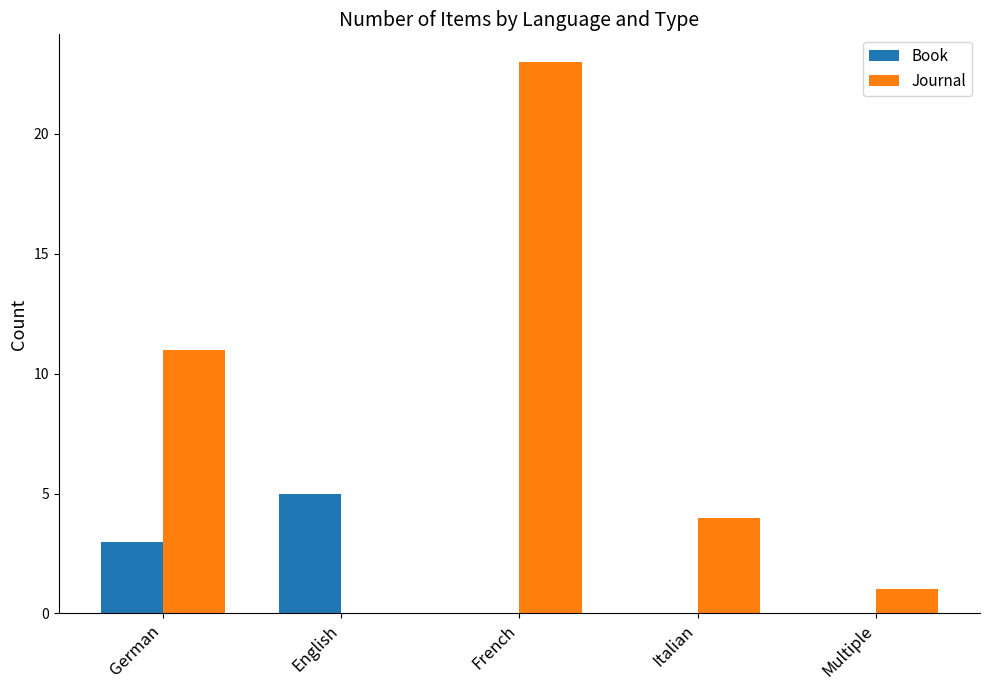

Are the bars horizontal?

No